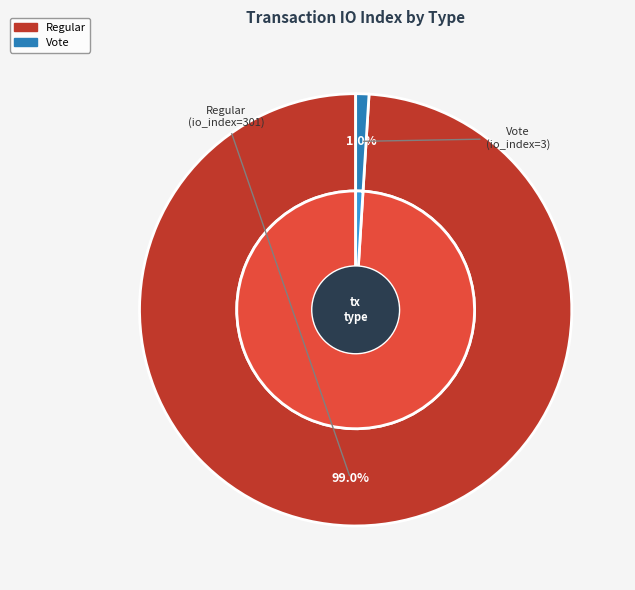

To the nearest percent, what percentage of the pie is Vote?

1%